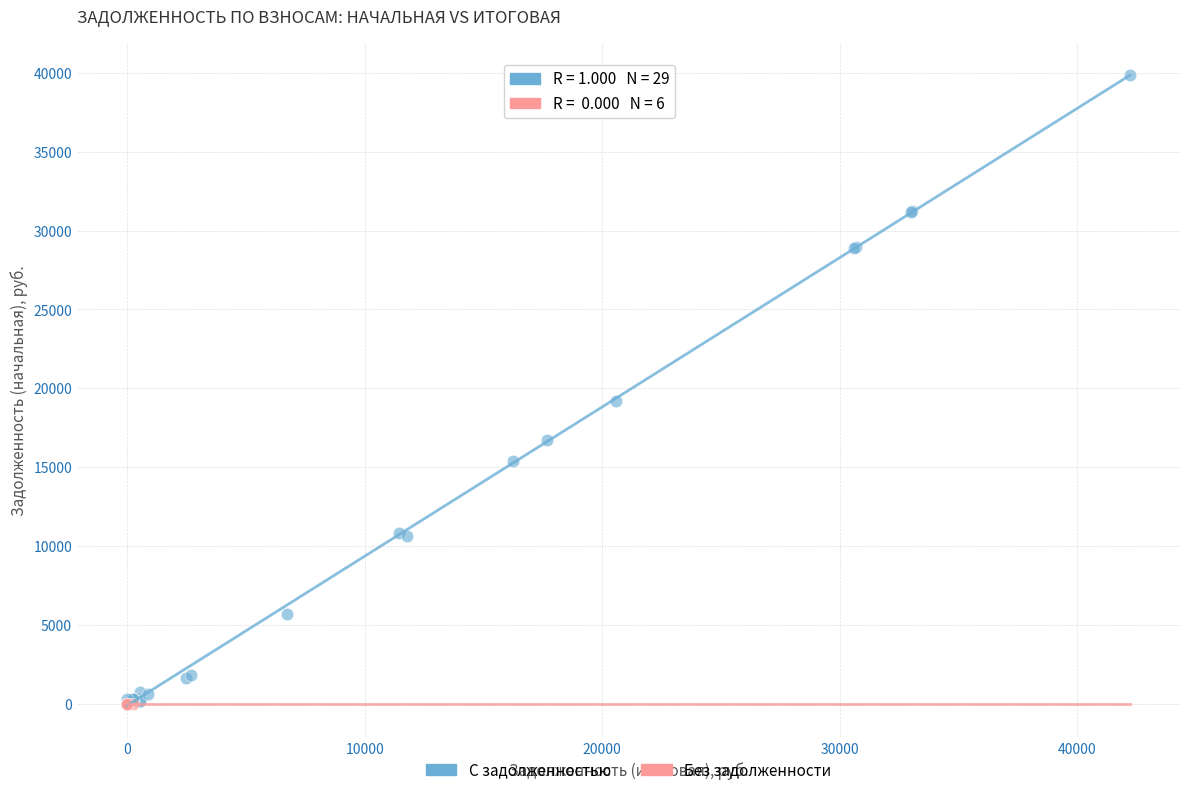

What are all the series names shown in the legend?

С задолженностью, Без задолженности